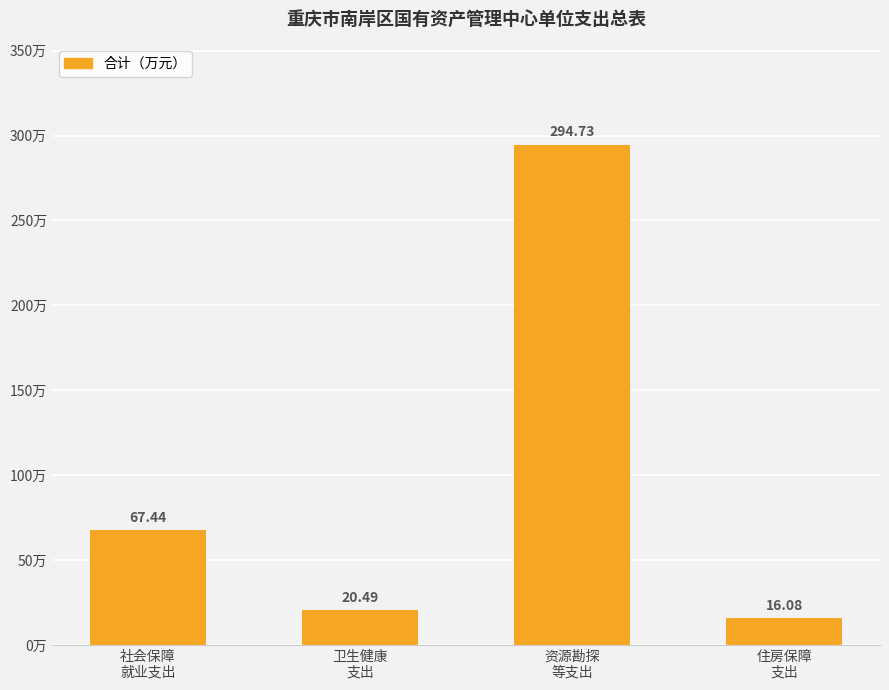

Reading left to right, what are all the values shown in this chart?

67.4	20.5	294.7	16.1